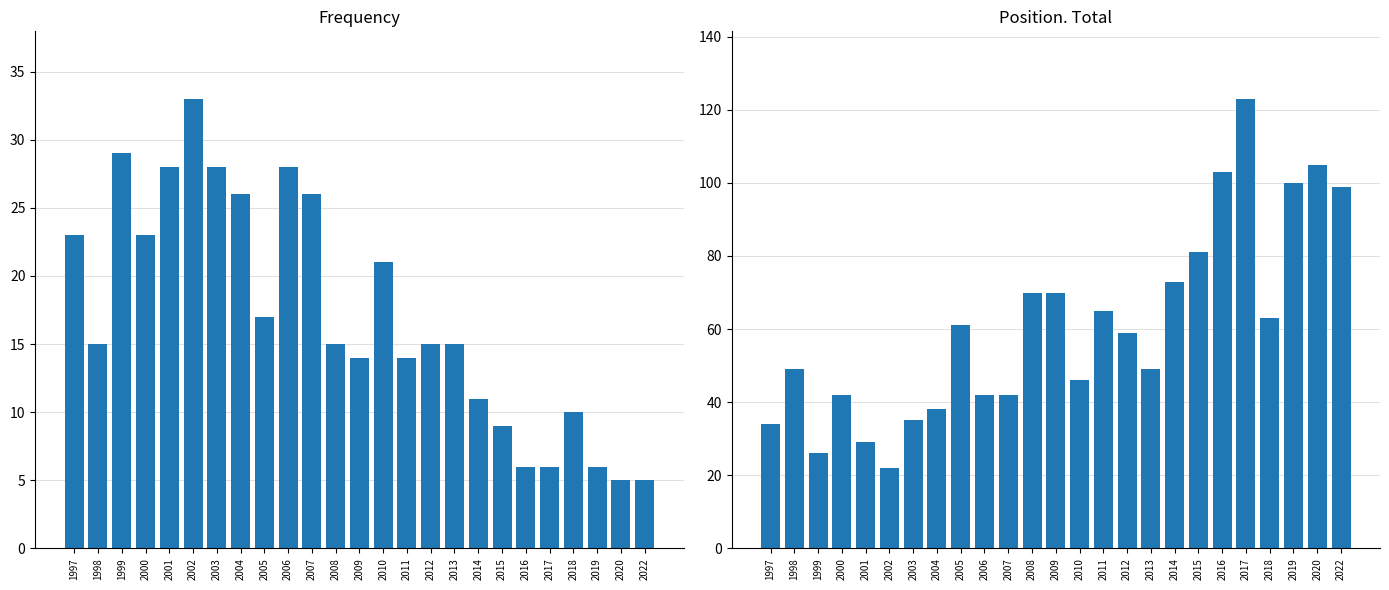

Is it true that Position. Total equals 70 at 2009?

True